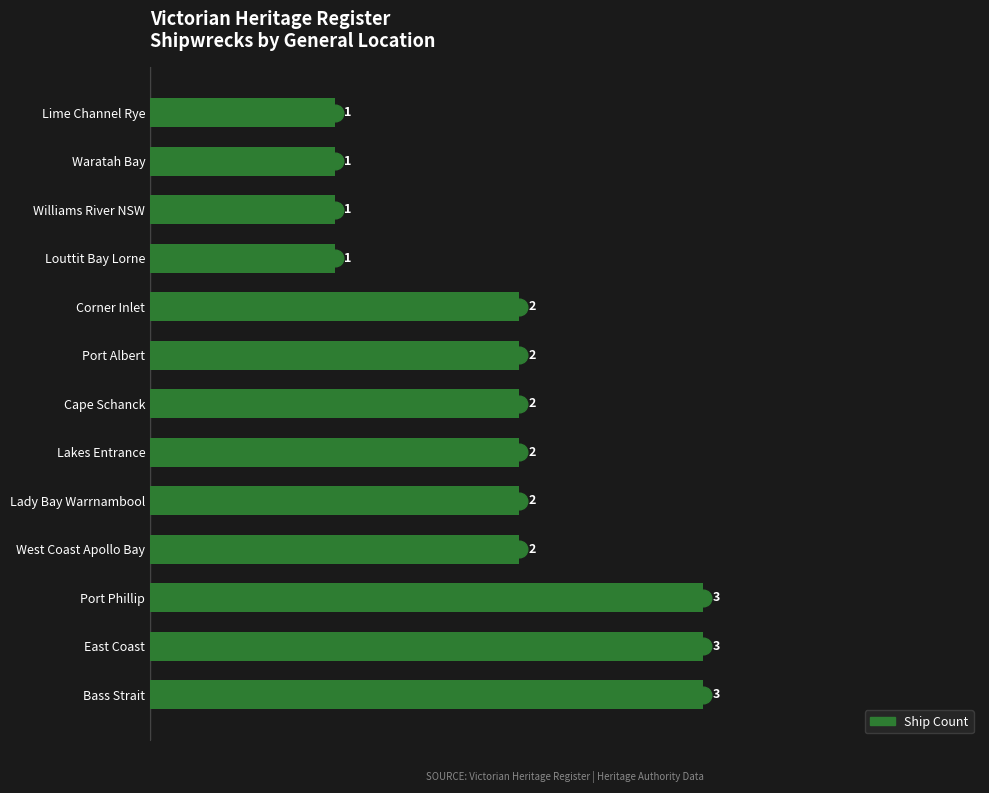

True or false: the data shows 1 at Lime Channel Rye.

True